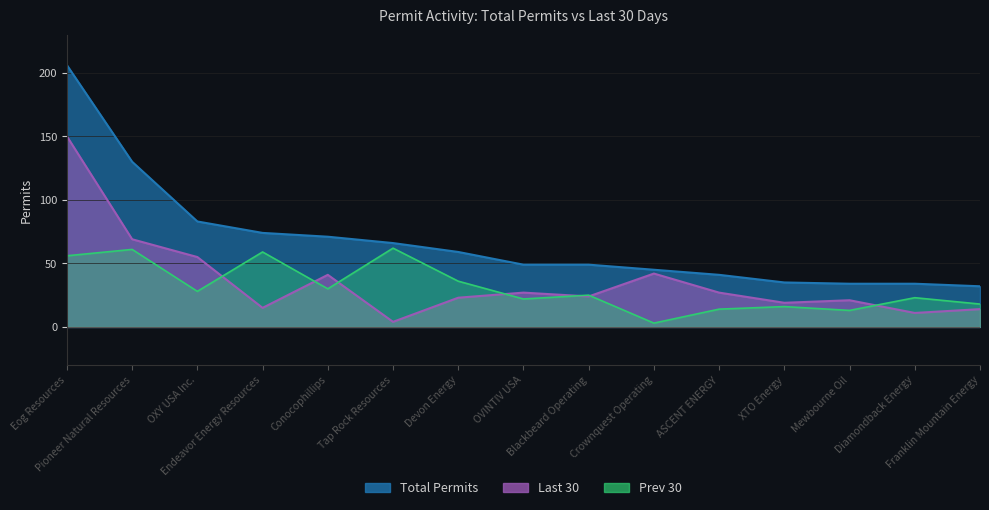

In Last 30, how many points are higher than both neighbors (excluding endpoints)?

4